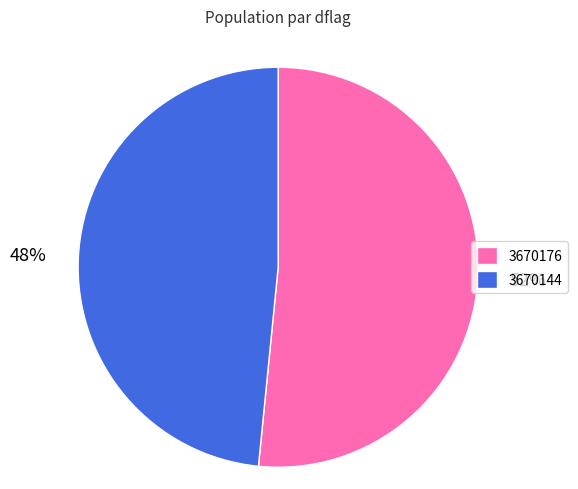

Which has a higher value, 3670176 or 3670144?

3670176